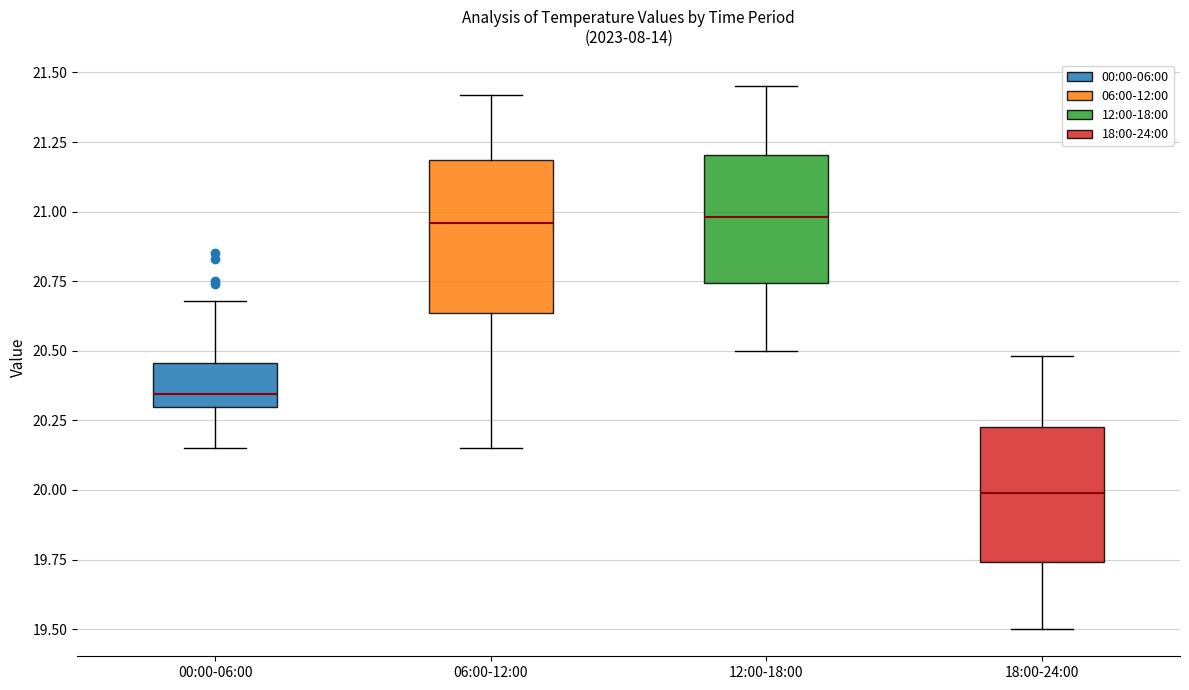

Reading left to right, read every box against the y-axis: the position of its median line, the range the box covers, and the ends of its whiskers. The values are not printed on the chart, so give them approximately, as read against the axis.

00:00-06:00: median 20.35, box 20.30 to 20.45, whiskers 20.15 to 20.70
06:00-12:00: median 20.95, box 20.65 to 21.20, whiskers 20.15 to 21.40
12:00-18:00: median 21.00, box 20.75 to 21.20, whiskers 20.50 to 21.45
18:00-24:00: median 20.00, box 19.75 to 20.25, whiskers 19.50 to 20.50